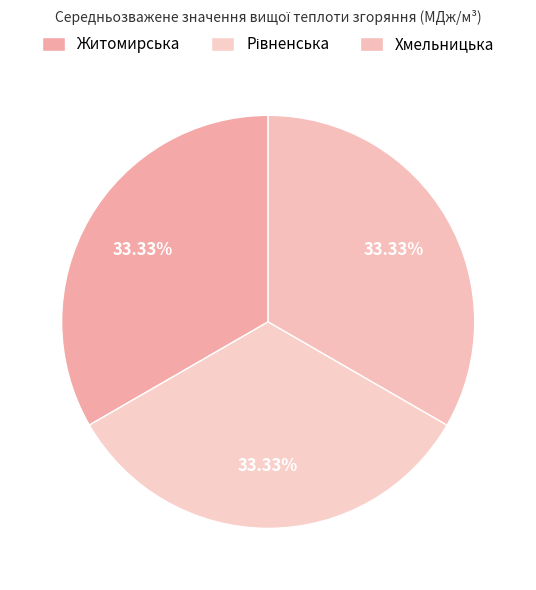

Does Рівненська represent more than half of the total?

No